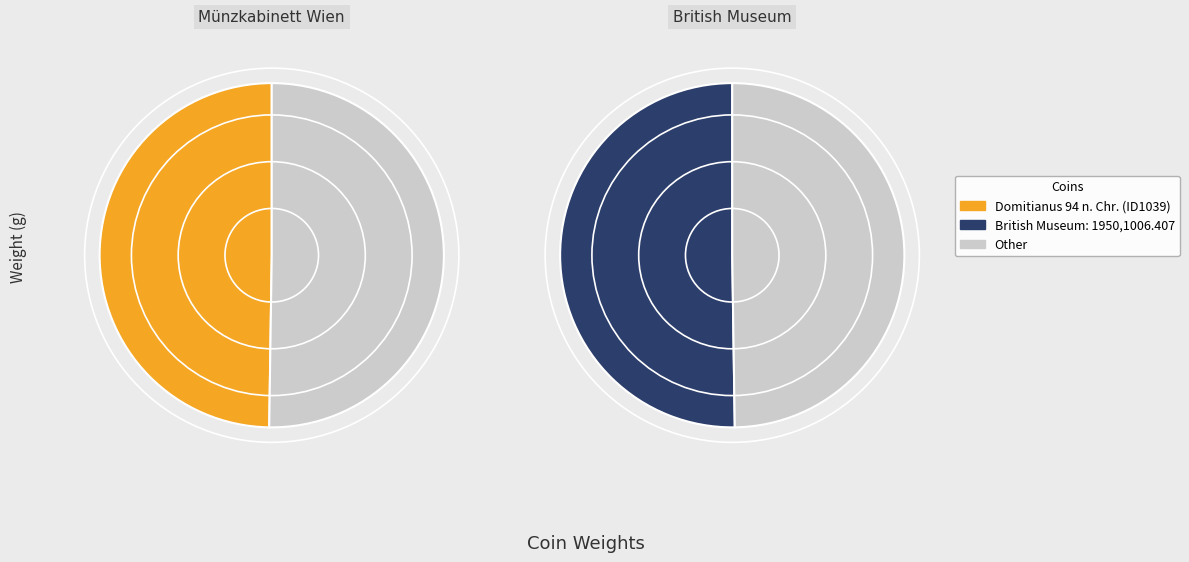

How many slices are in this pie chart?

2